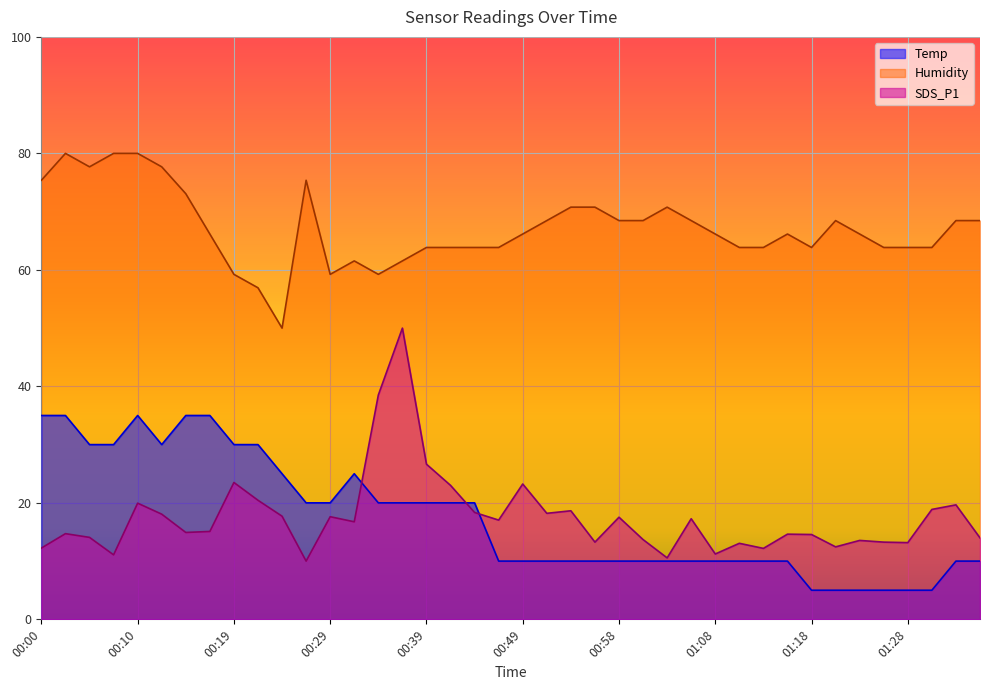

True or false: Temp and Humidity cross at least once.

False